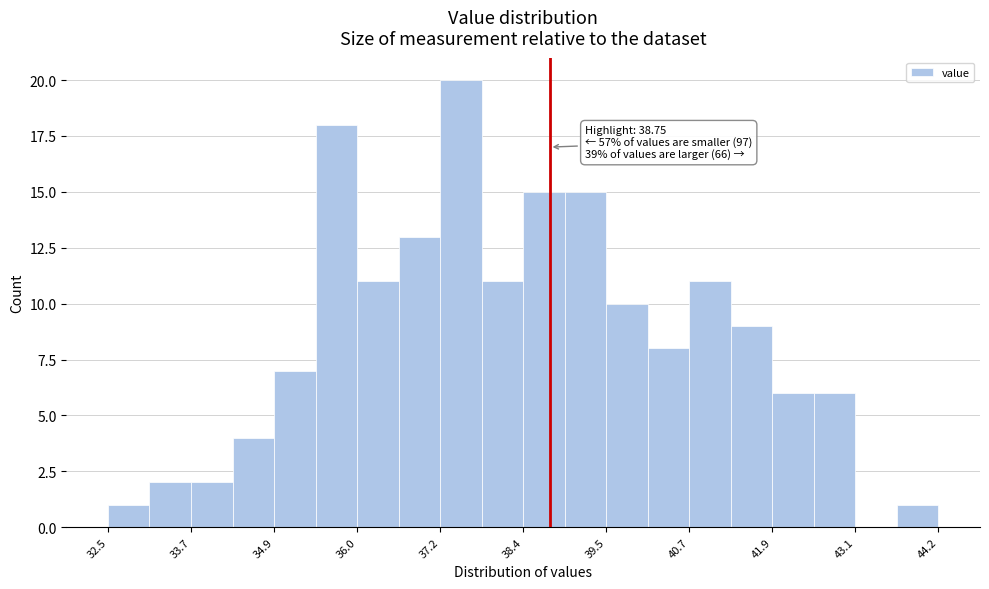

Around what value on the x-axis is the tallest bar? Give the approximate position of its centre, as read against the axis.

37.4